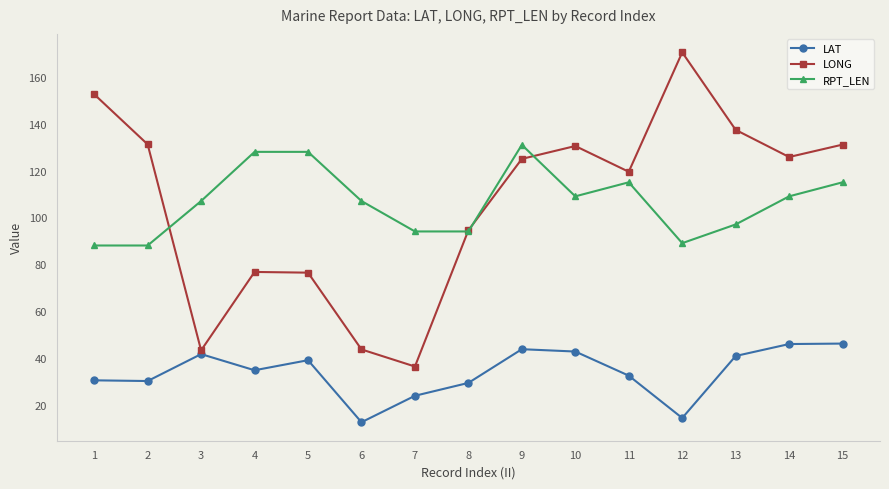

At which category does the chart reach its minimum across all series?

6